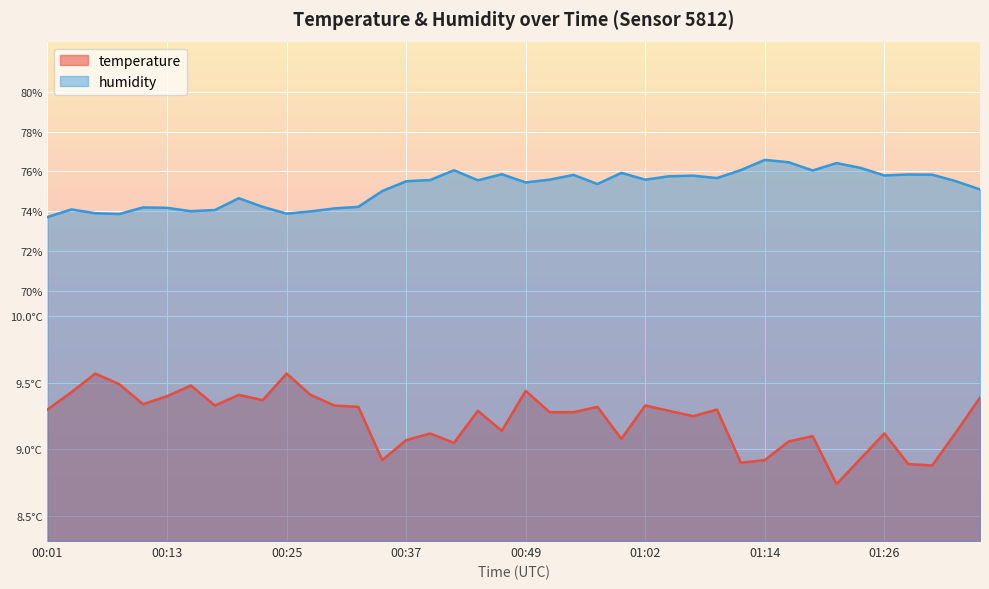

Is it true that temperature equals 11.1 at 01:26?

False